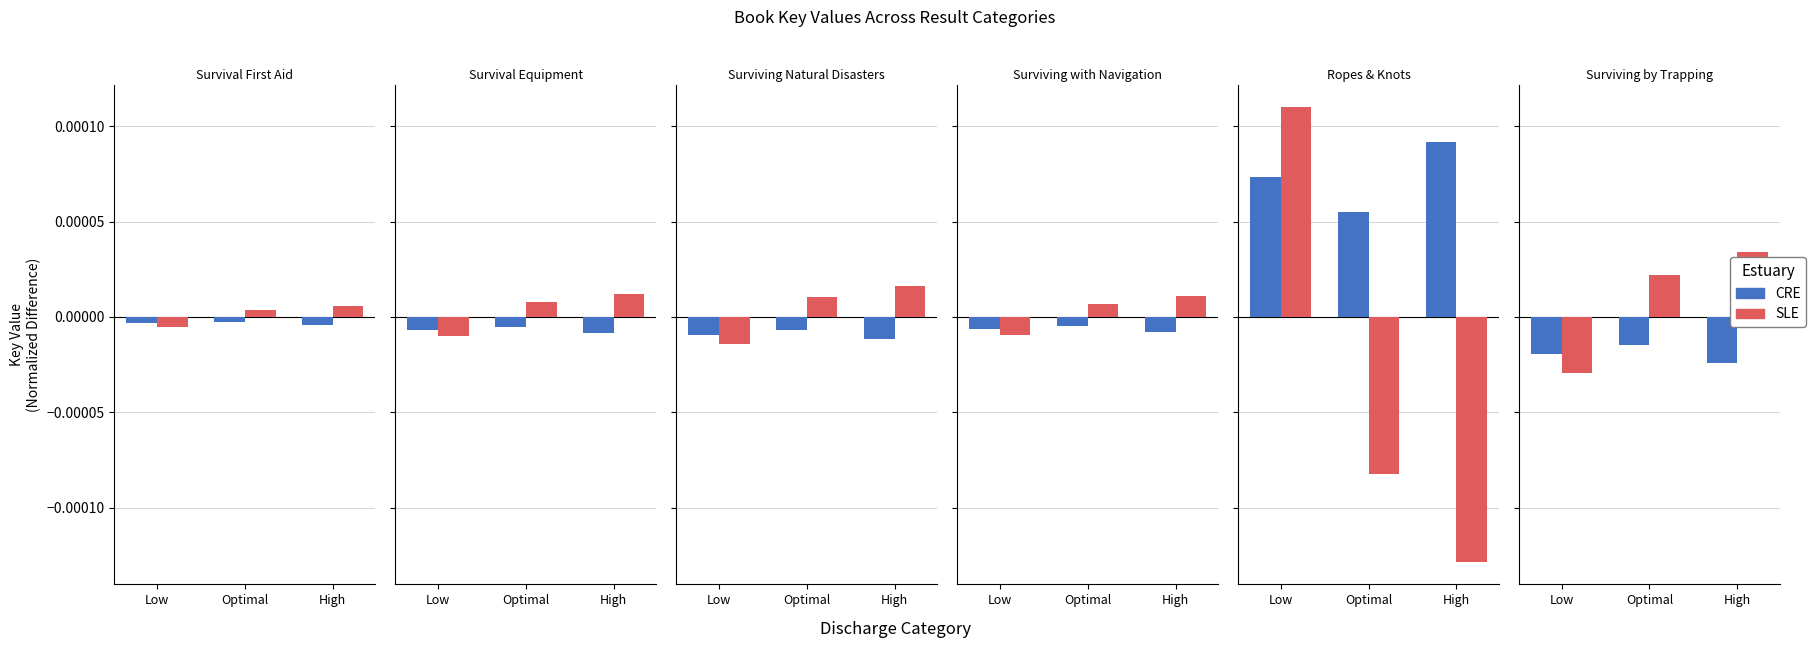

What is the label of the 3rd bar from the right?

Low